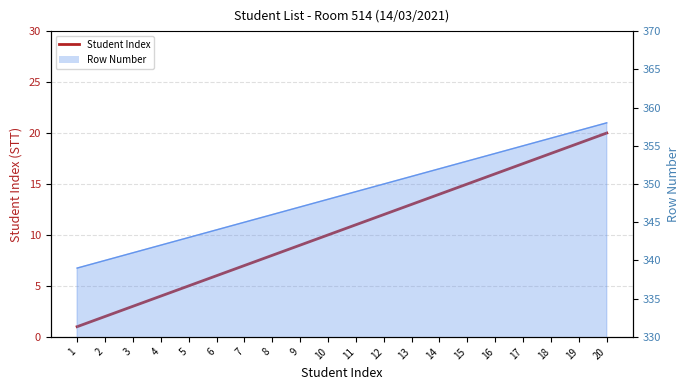

What is the sum of all values?

210